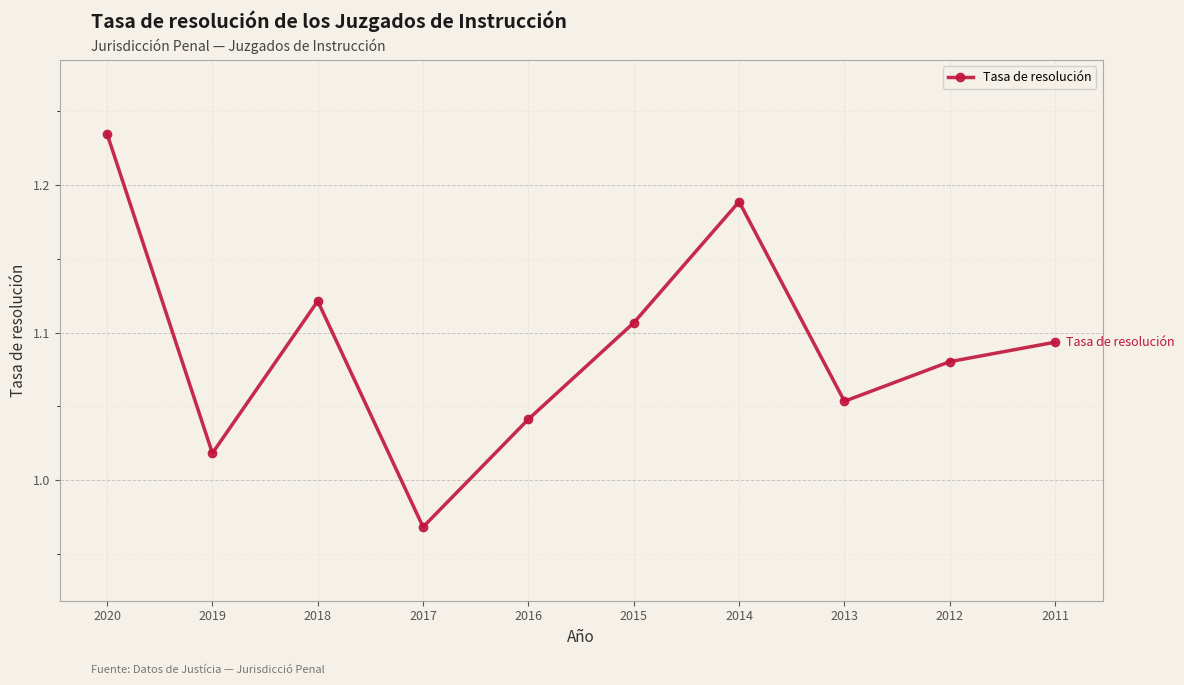

Is it true that the value at 2013 is 1.7?

False